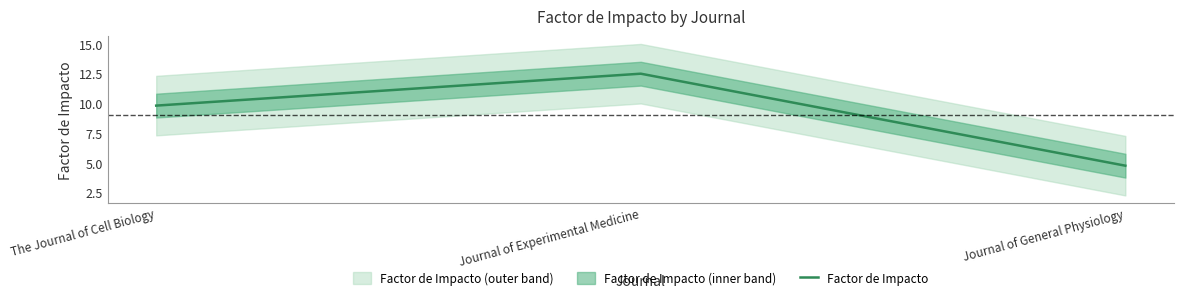

Count the number of categories in the chart.

3